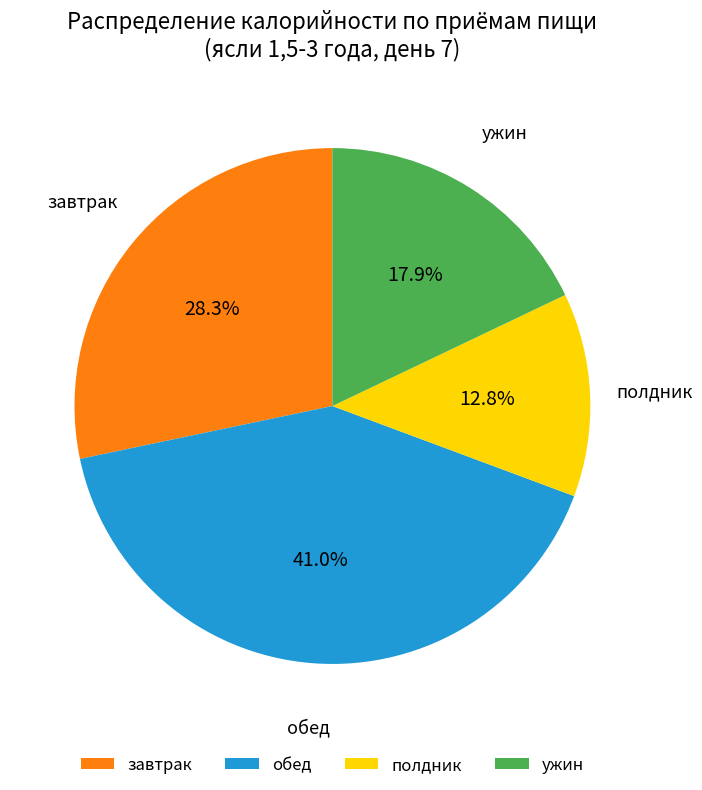

Which has a higher value, обед or ужин?

обед